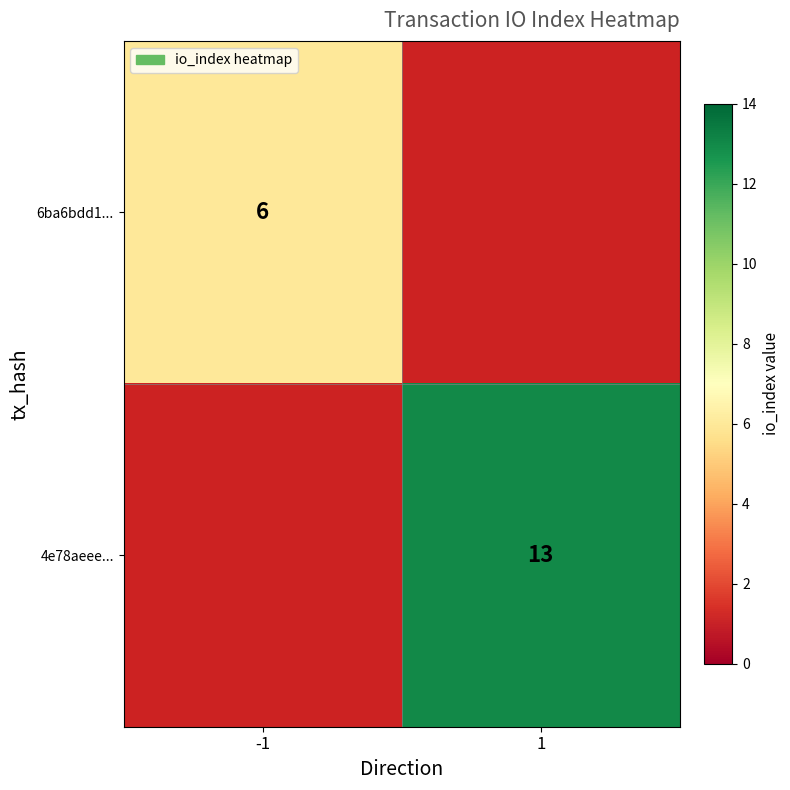

How many data points does each series have?

2